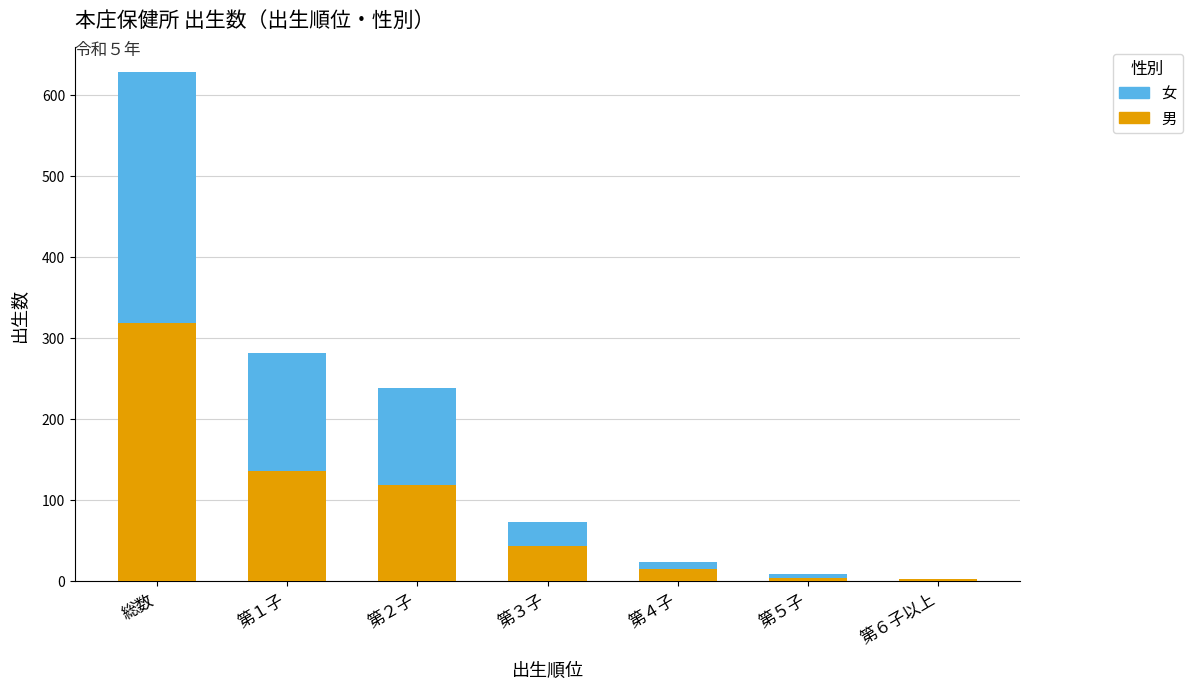

Is it true that 男 equals 167 at 第２子?

False